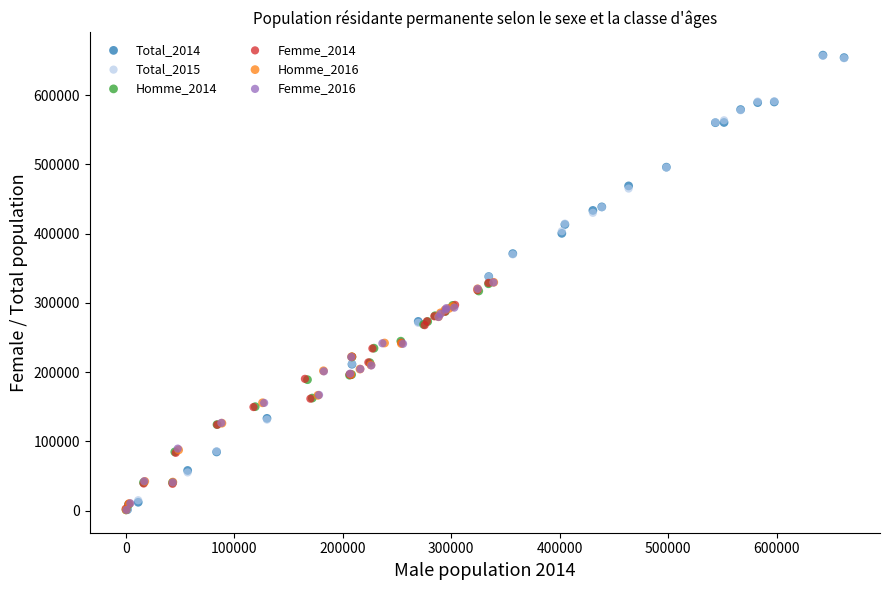

Which series has the widest spread of Y values?

Total_2014